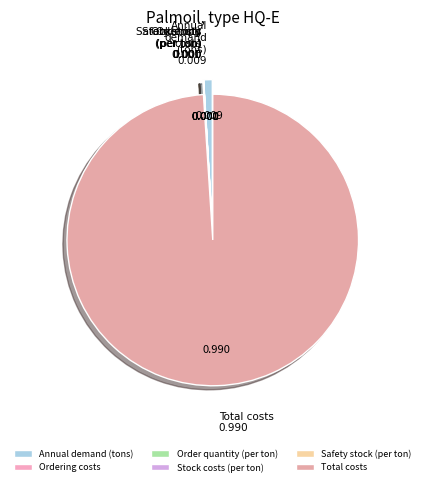

Do Annual demand (tons) and Total costs together represent more than half of the pie?

Yes